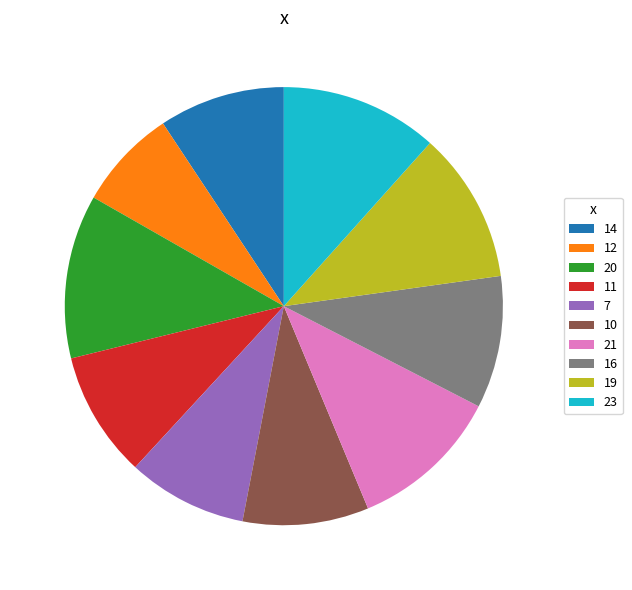

Is 21 the majority of the pie?

No